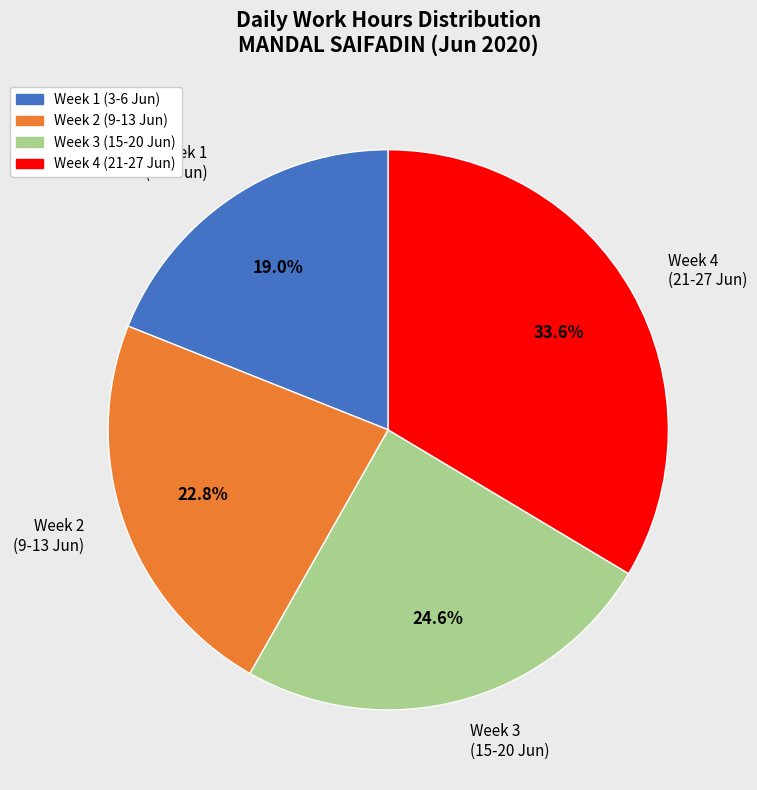

How many segments does this pie chart have?

4